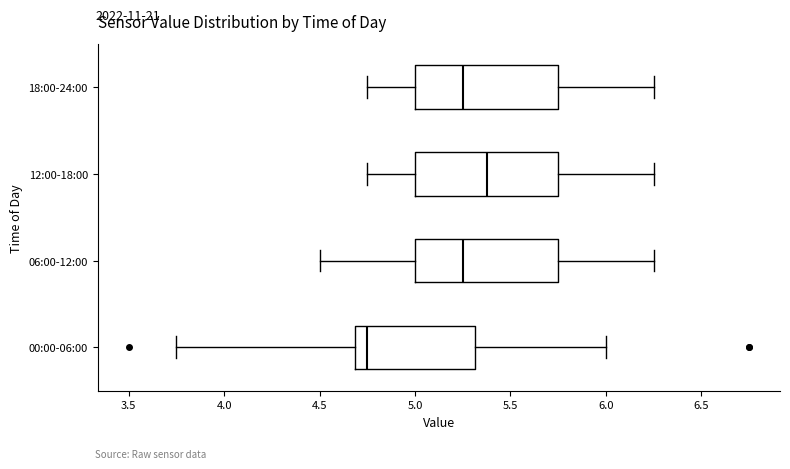

Which box has the furthest to the right median line?

12:00-18:00